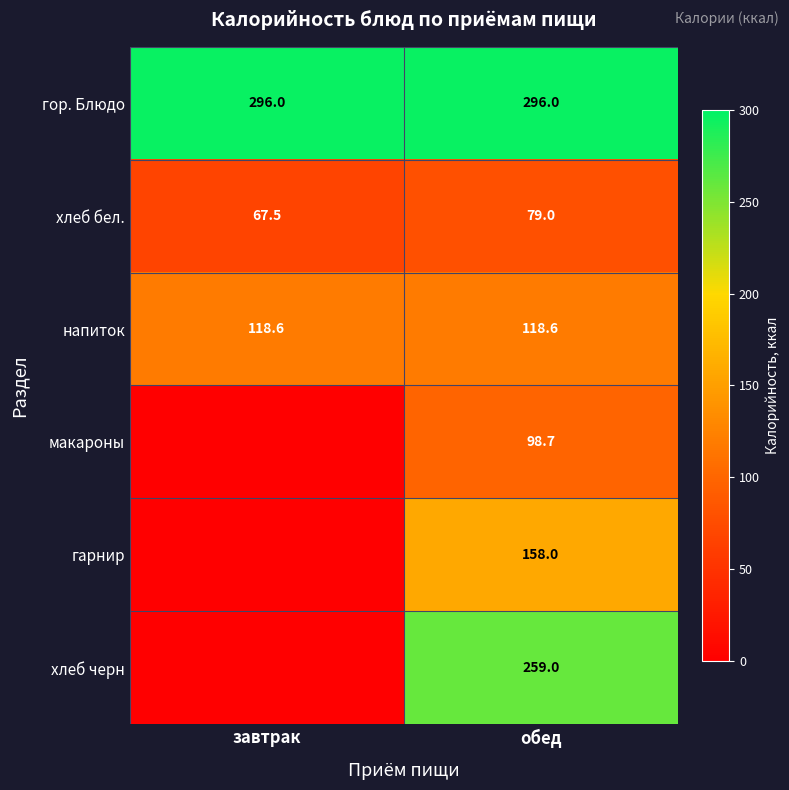

Which category has the highest value in the хлеб бел. series?

обед